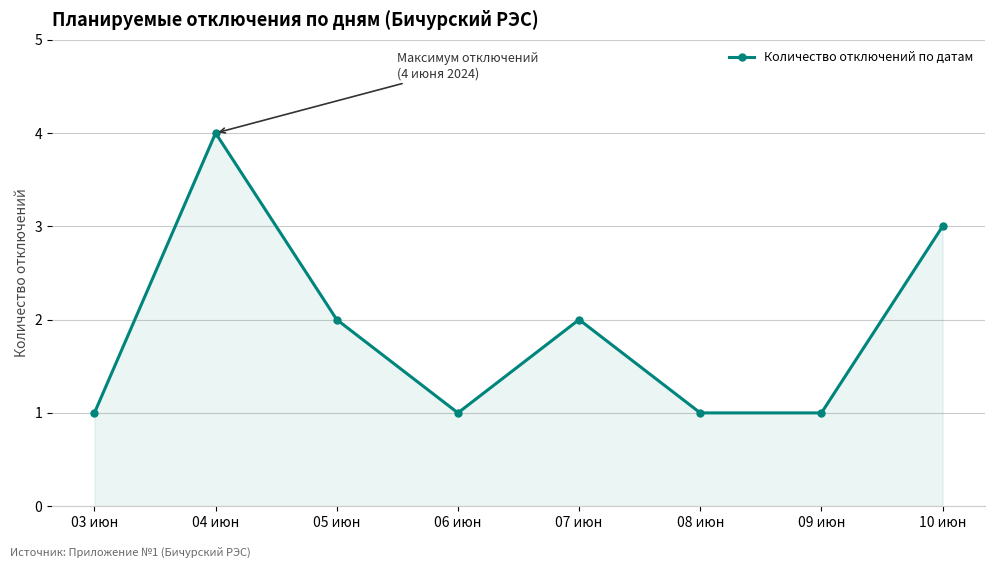

Approximately how many times larger is the value at 08 июн compared to 03 июн?

1.0